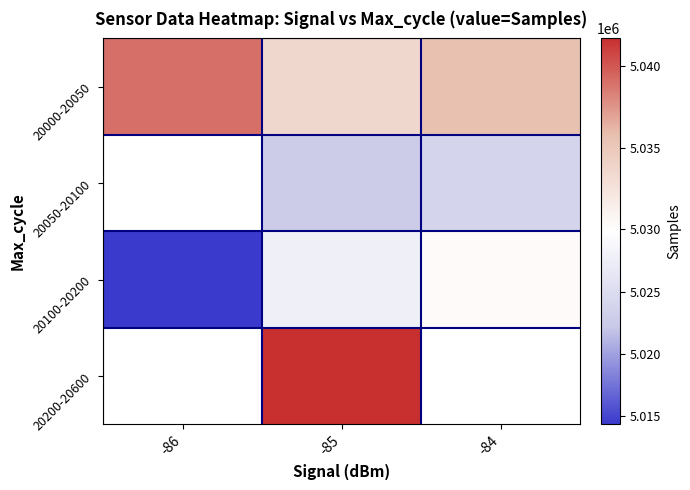

Which category has the lowest value in the 20100-20200 series?

-86